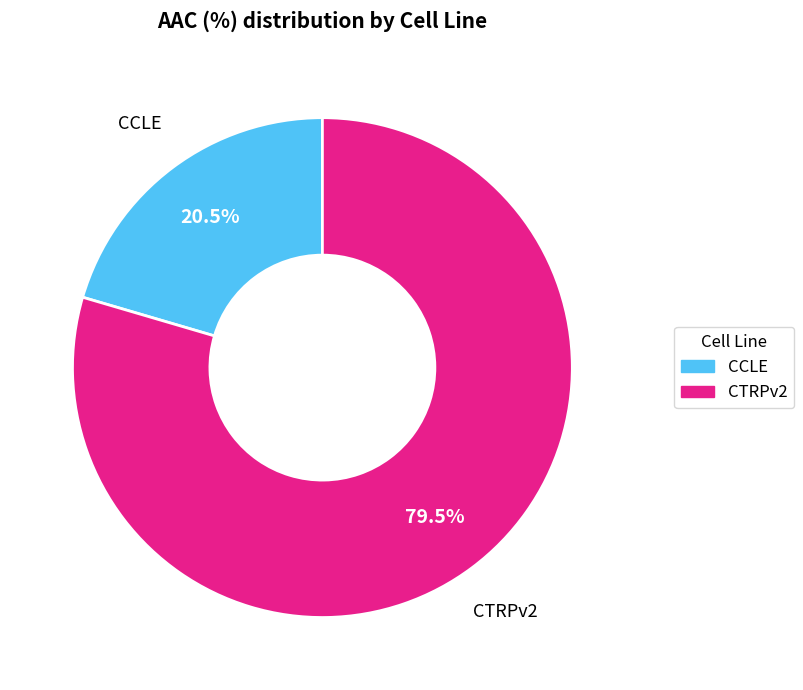

Which slice is the largest?

CTRPv2